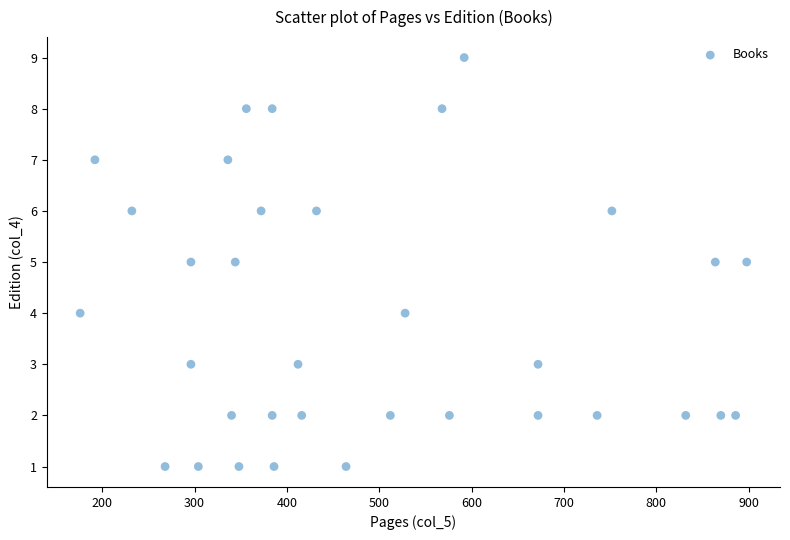

What is the range of X values (max minus min)?

722